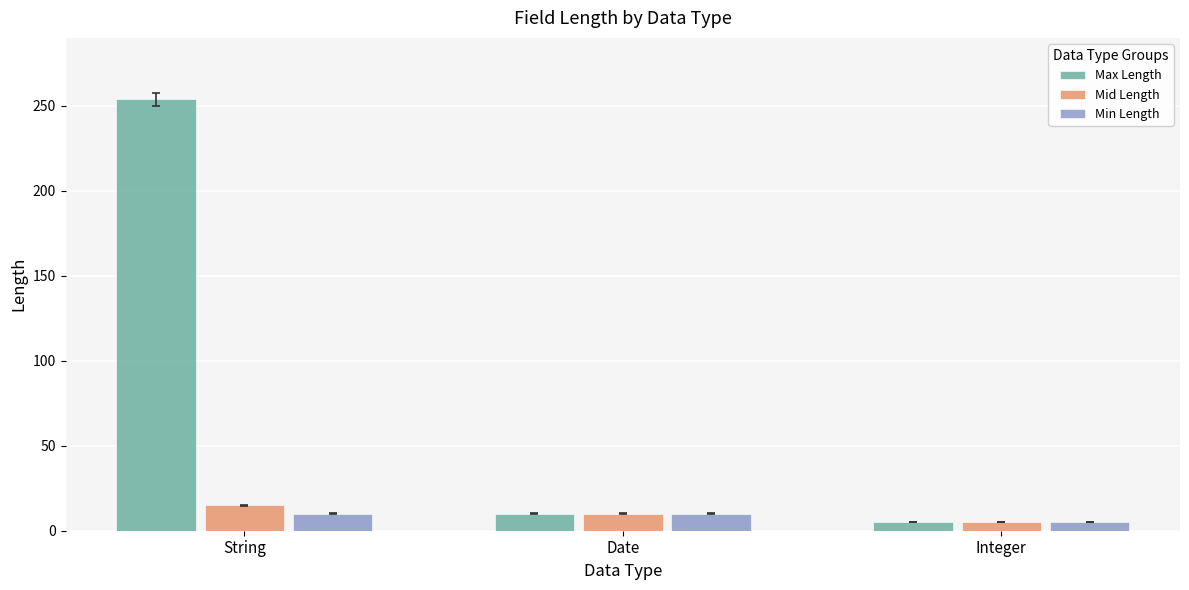

Reading left to right, list all the values displayed in this chart.

Max Length: 254	10	5
Mid Length: 15	10	5
Min Length: 10	10	5